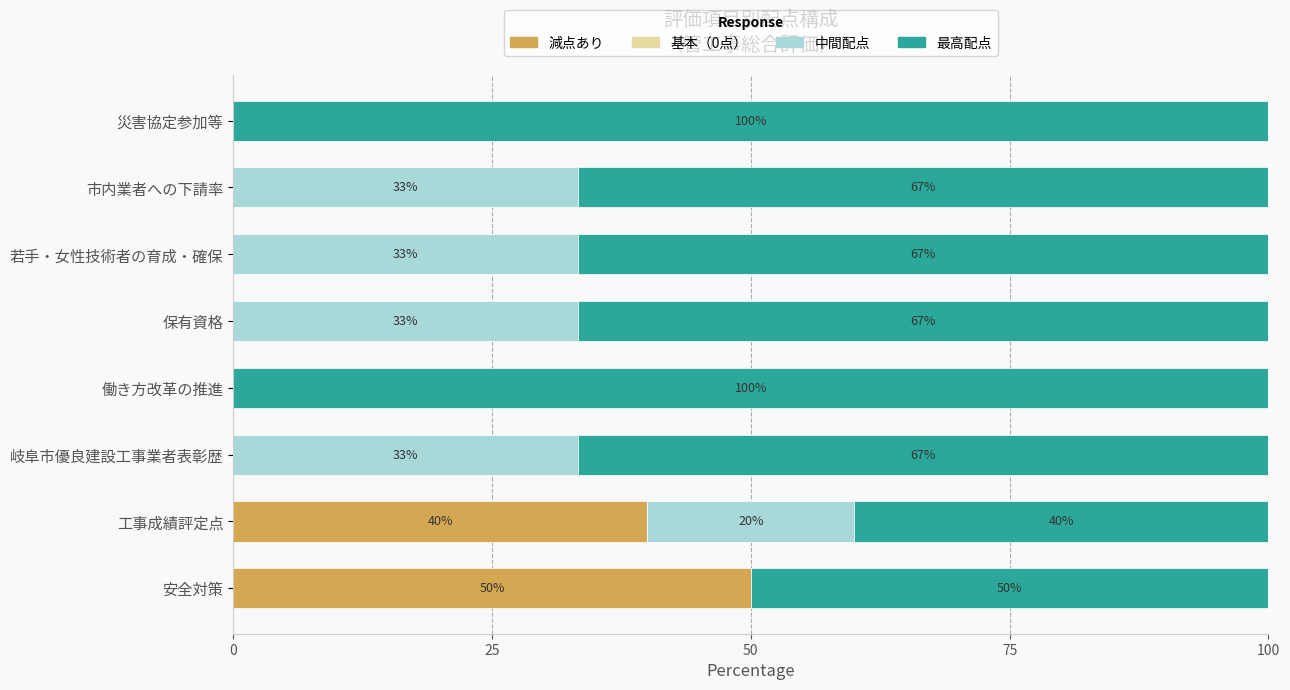

What is the sum of all 減点あり values?

90.0